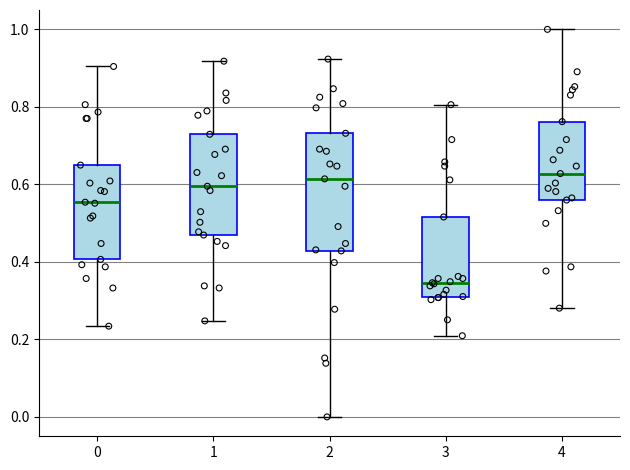

Which box's median line is the lowest?

3